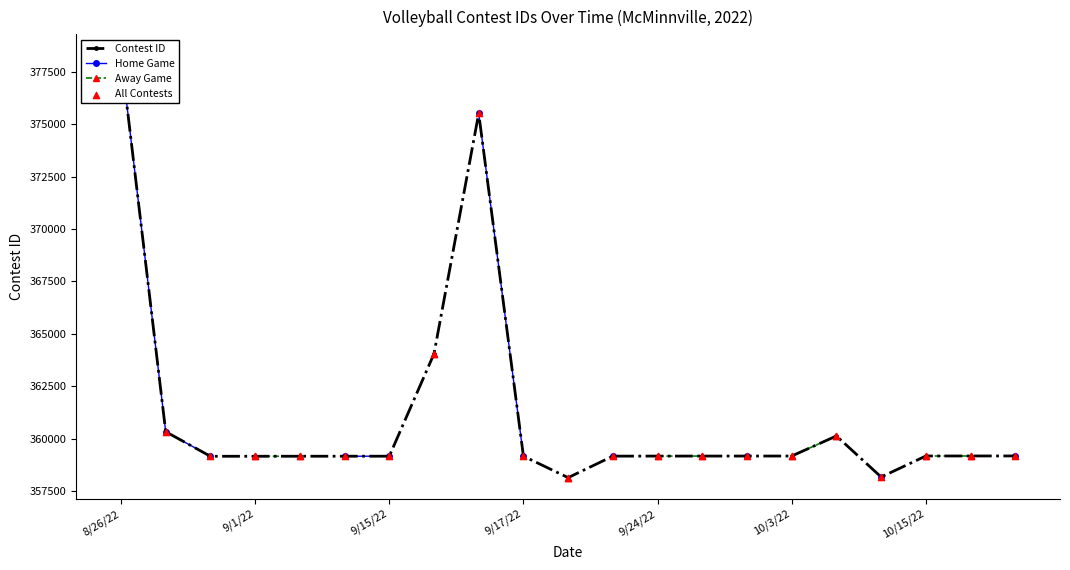

Which series contains the highest Y value?

Contest ID